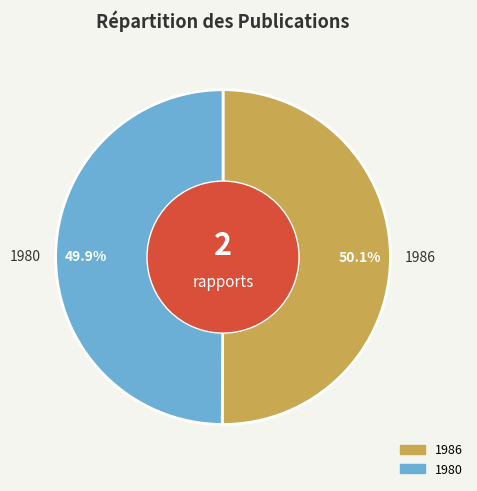

What percentage is NOT represented by 1986?

49.9%